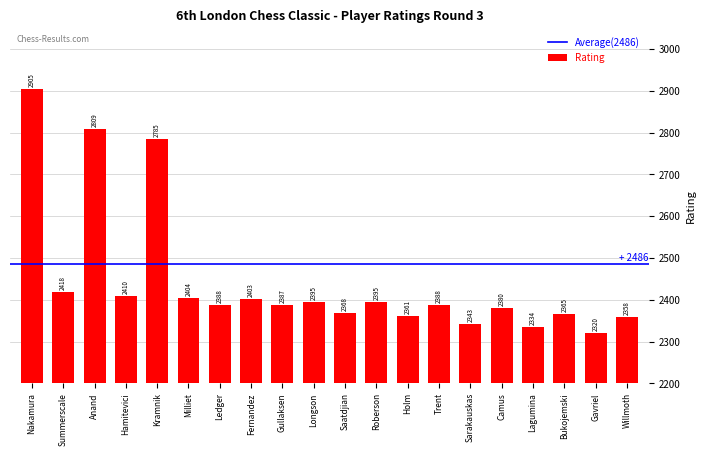

The value at Milliet is 2404. True or false?

True